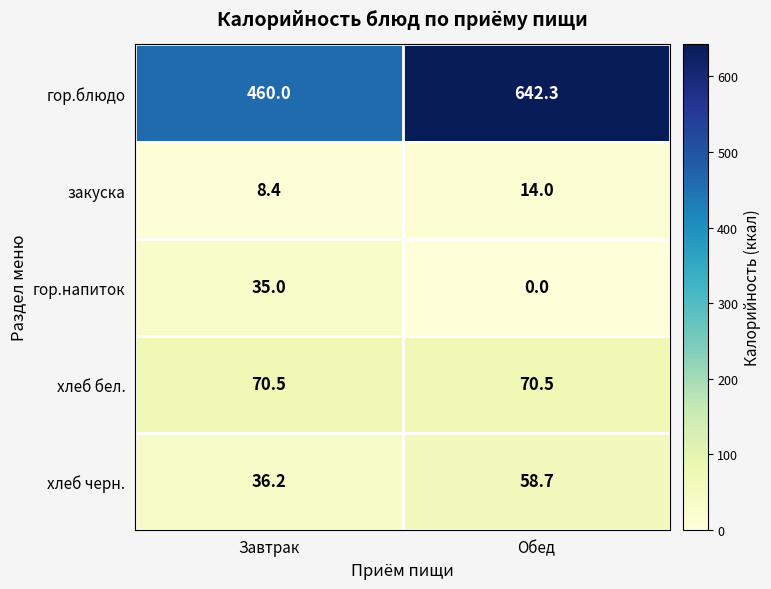

Read the гор.блюдо value at Завтрак.

460.0